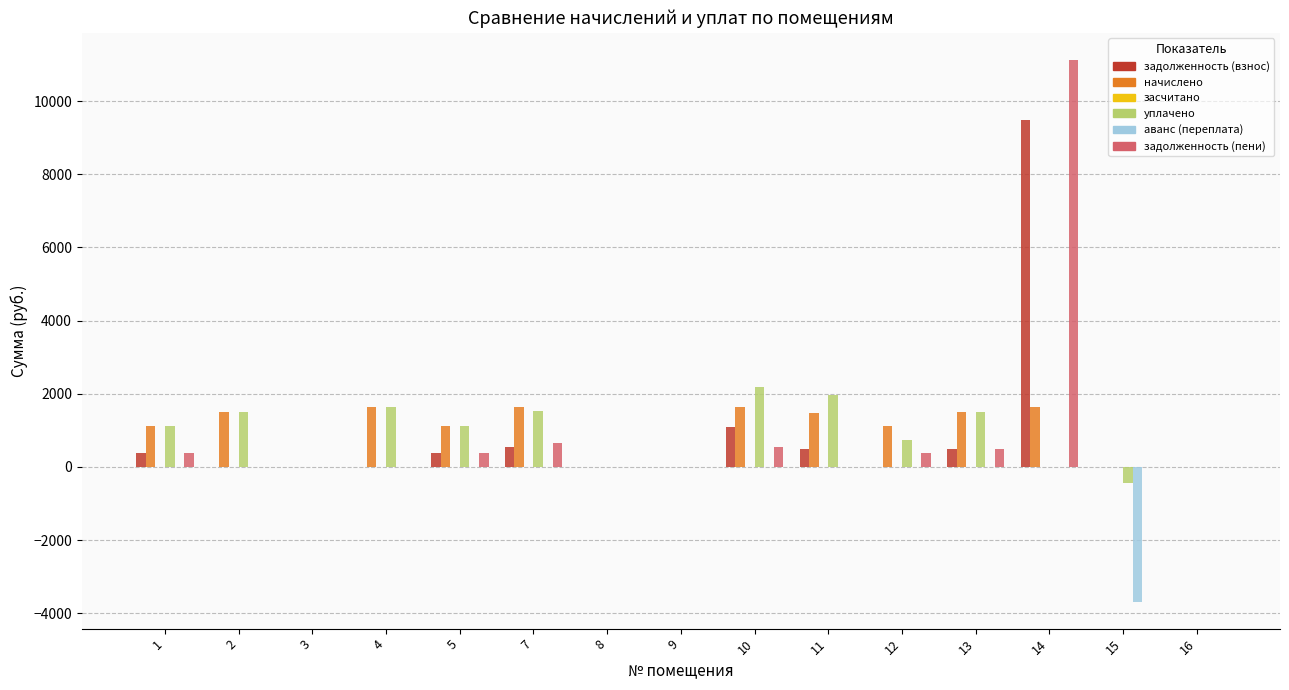

What is the sum of all начислено values?

14363.4